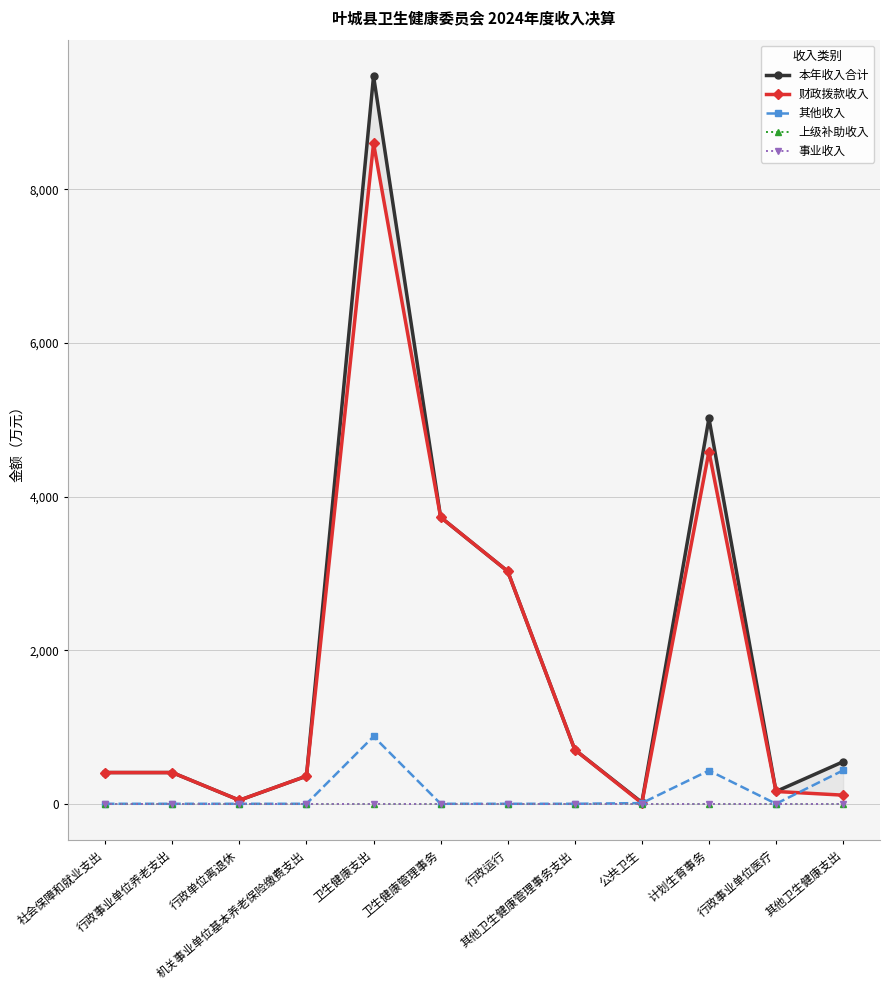

Reading left to right, extract all data points from this chart.

本年收入合计: 社会保障和就业支出=406.6	行政事业单位养老支出=406.6	行政单位离退休=46.1	机关事业单位基本养老保险缴费支出=360.5	卫生健康支出=9475.4	卫生健康管理事务=3731.3	行政运行=3027.3	其他卫生健康管理事务支出=704.0	公共卫生=17.6	计划生育事务=5018.8	行政事业单位医疗=160.3	其他卫生健康支出=547.4
财政拨款收入: 社会保障和就业支出=406.6	行政事业单位养老支出=406.6	行政单位离退休=46.1	机关事业单位基本养老保险缴费支出=360.5	卫生健康支出=8598.9	卫生健康管理事务=3731.3	行政运行=3027.3	其他卫生健康管理事务支出=704.0	公共卫生=8.7	计划生育事务=4586.2	行政事业单位医疗=160.3	其他卫生健康支出=112.4
其他收入: 社会保障和就业支出=0.0	行政事业单位养老支出=0.0	行政单位离退休=0.0	机关事业单位基本养老保险缴费支出=0.0	卫生健康支出=876.5	卫生健康管理事务=0.0	行政运行=0.0	其他卫生健康管理事务支出=0.0	公共卫生=9.0	计划生育事务=432.5	行政事业单位医疗=0.0	其他卫生健康支出=435.0
上级补助收入: 社会保障和就业支出=0.0	行政事业单位养老支出=0.0	行政单位离退休=0.0	机关事业单位基本养老保险缴费支出=0.0	卫生健康支出=0.0	卫生健康管理事务=0.0	行政运行=0.0	其他卫生健康管理事务支出=0.0	公共卫生=0.0	计划生育事务=0.0	行政事业单位医疗=0.0	其他卫生健康支出=0.0
事业收入: 社会保障和就业支出=0.0	行政事业单位养老支出=0.0	行政单位离退休=0.0	机关事业单位基本养老保险缴费支出=0.0	卫生健康支出=0.0	卫生健康管理事务=0.0	行政运行=0.0	其他卫生健康管理事务支出=0.0	公共卫生=0.0	计划生育事务=0.0	行政事业单位医疗=0.0	其他卫生健康支出=0.0